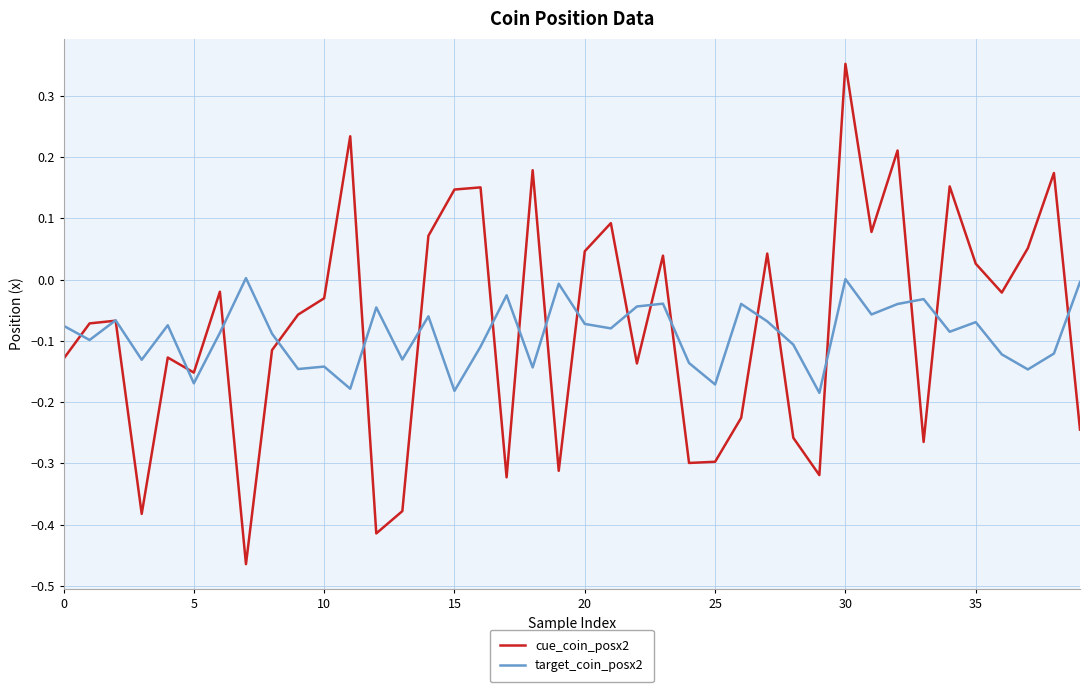

What are all the series names shown in the legend?

cue_coin_posx2, target_coin_posx2